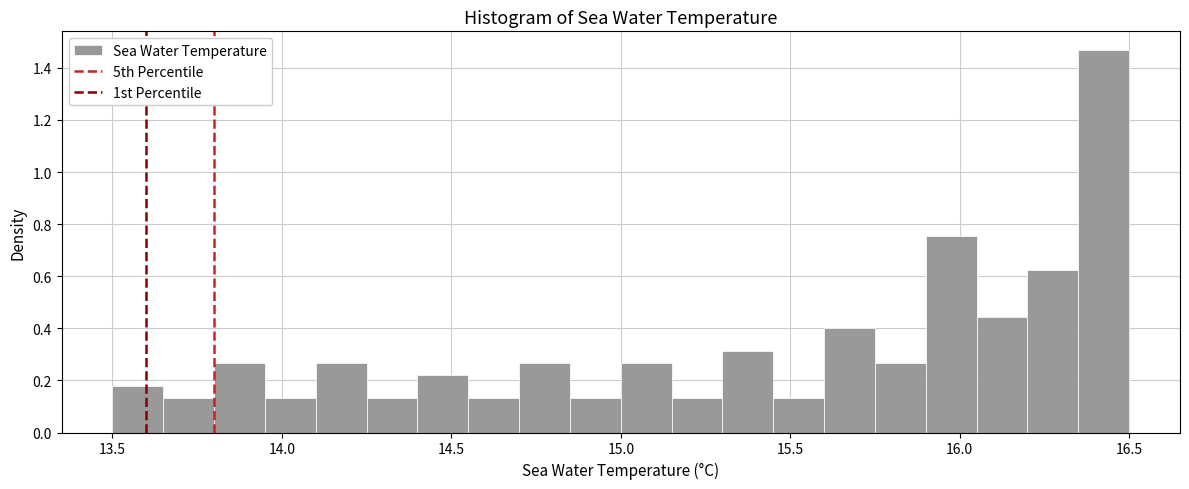

Read against the x-axis, roughly where is the centre of the tallest bar?

16.45